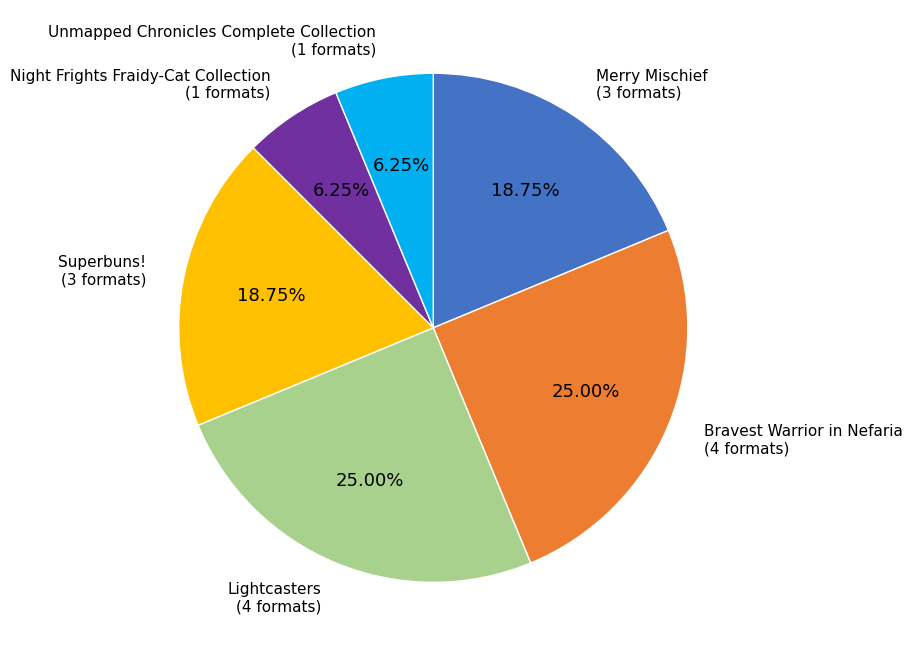

Is there any slice that represents more than half of the pie?

No